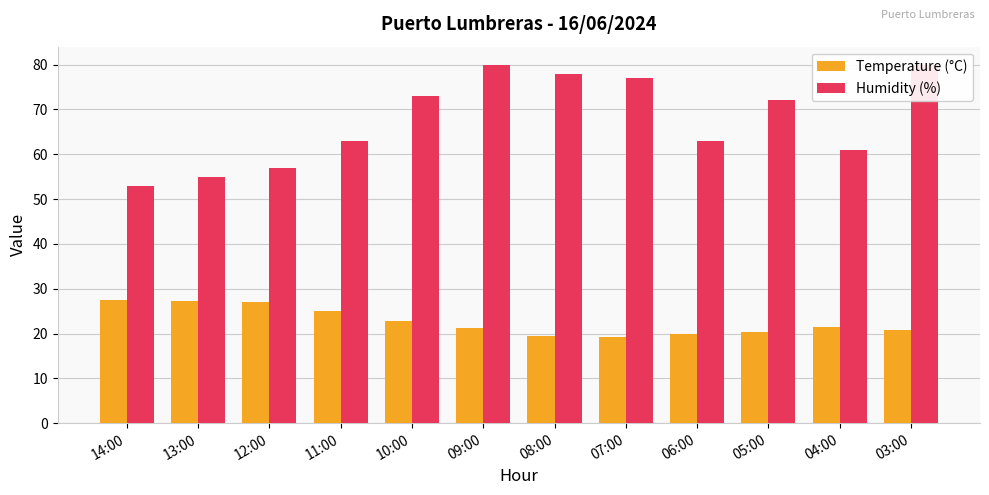

Where does the Temperature (°C) series first go above 21?

14:00